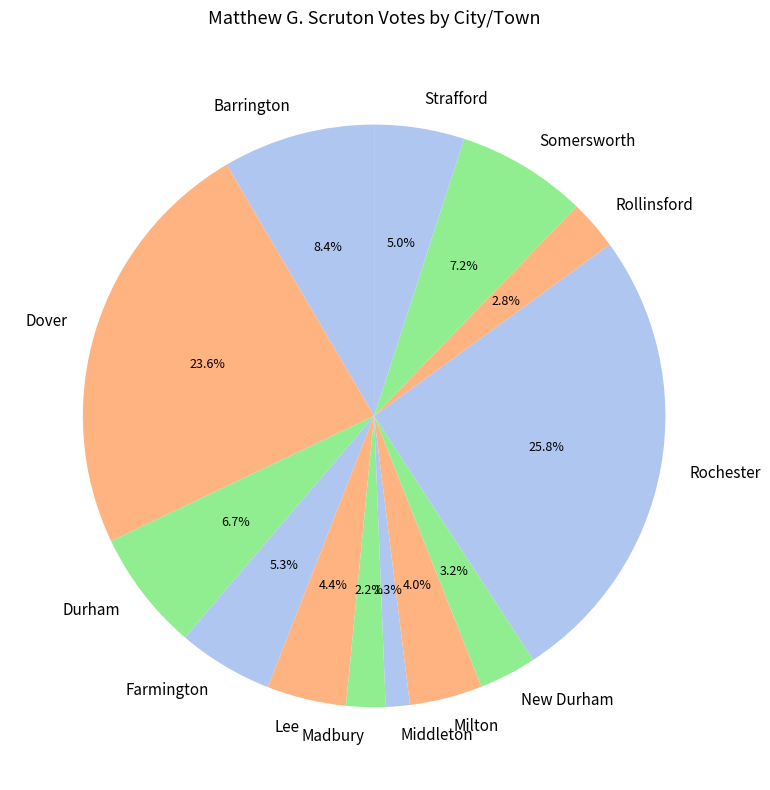

How much of the chart is everything except Madbury?

97.8%